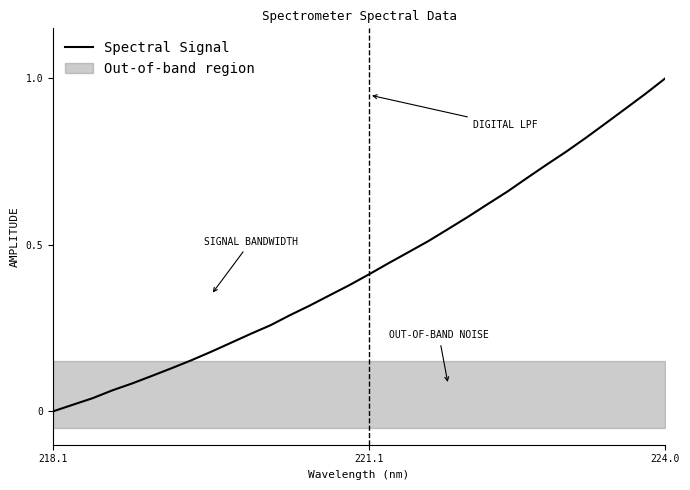

At which label is the value closest to 0?

218.1